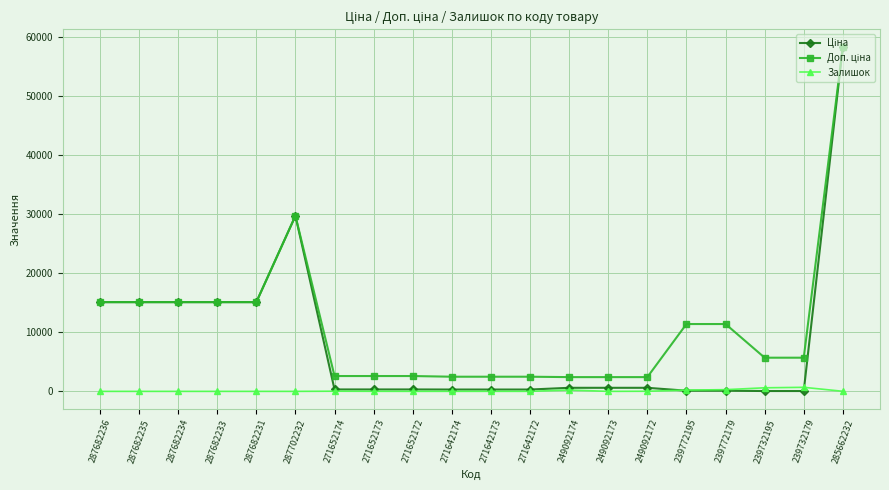

At which category is the sum across all series the highest?

285662232